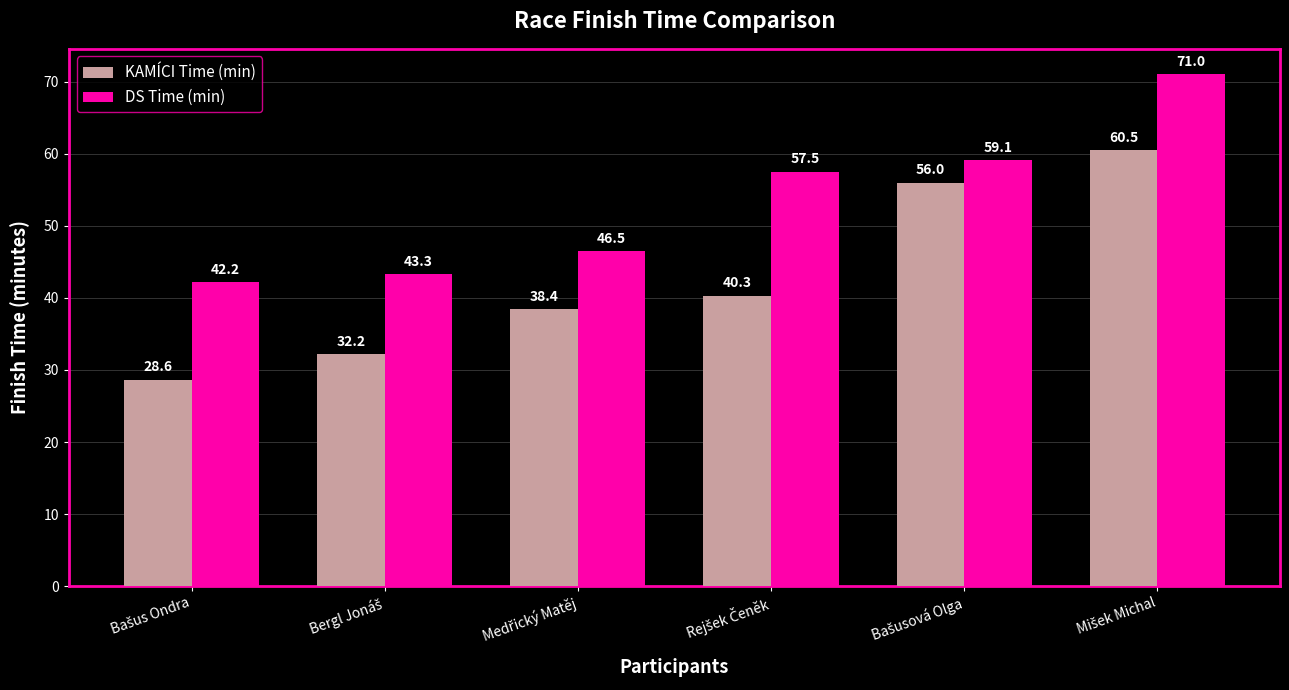

Which series has the widest spread of values?

KAMÍCI Time (min)